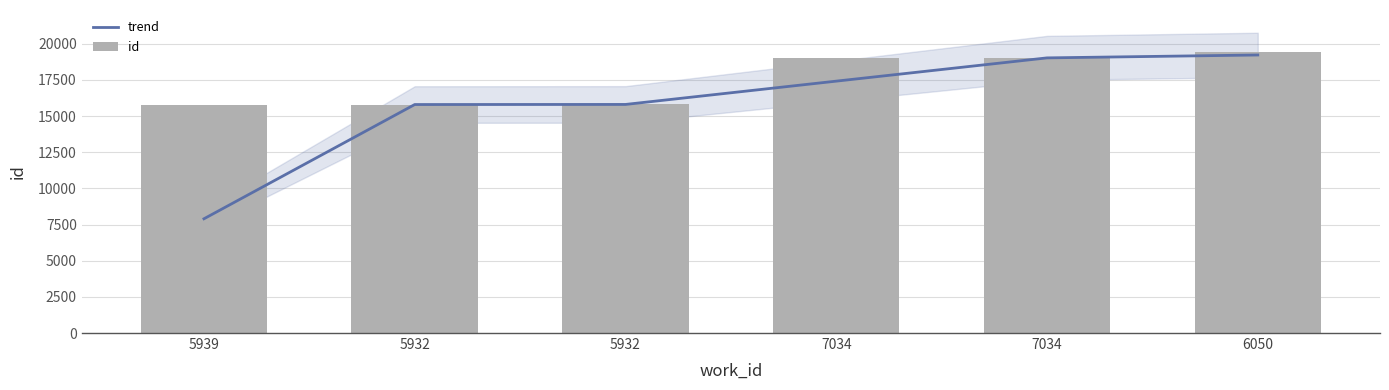

Is the value of id at 5932 greater than the value of trend at 5932?

Yes